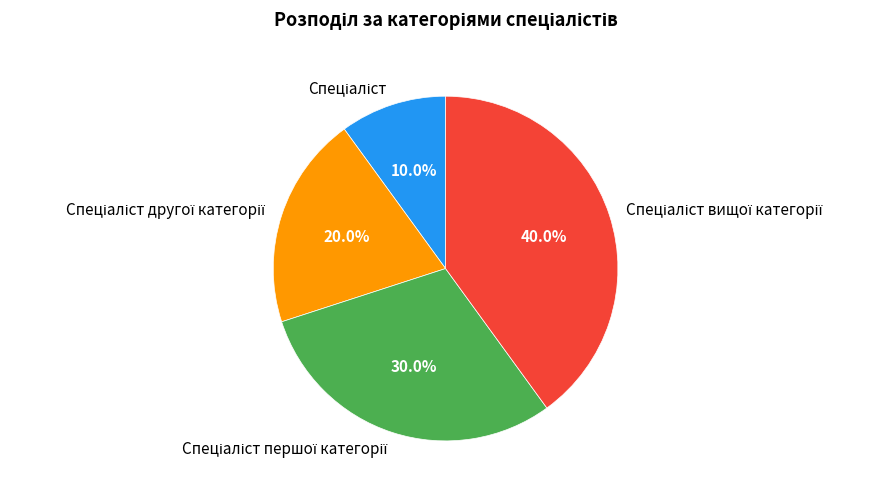

Is there a majority slice in this chart?

No